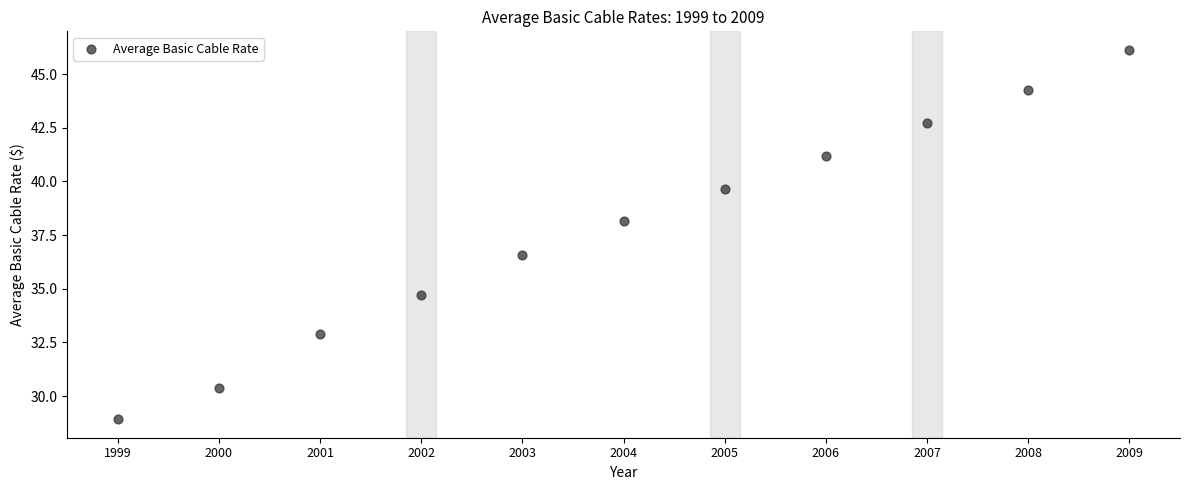

What is the range of Y values (max minus min)?

17.2